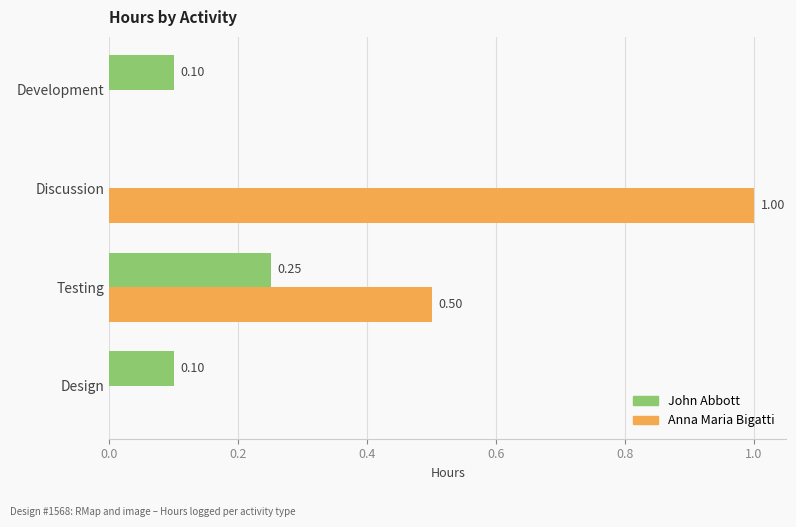

Between Discussion and Design, which series saw the biggest shift?

Anna Maria Bigatti